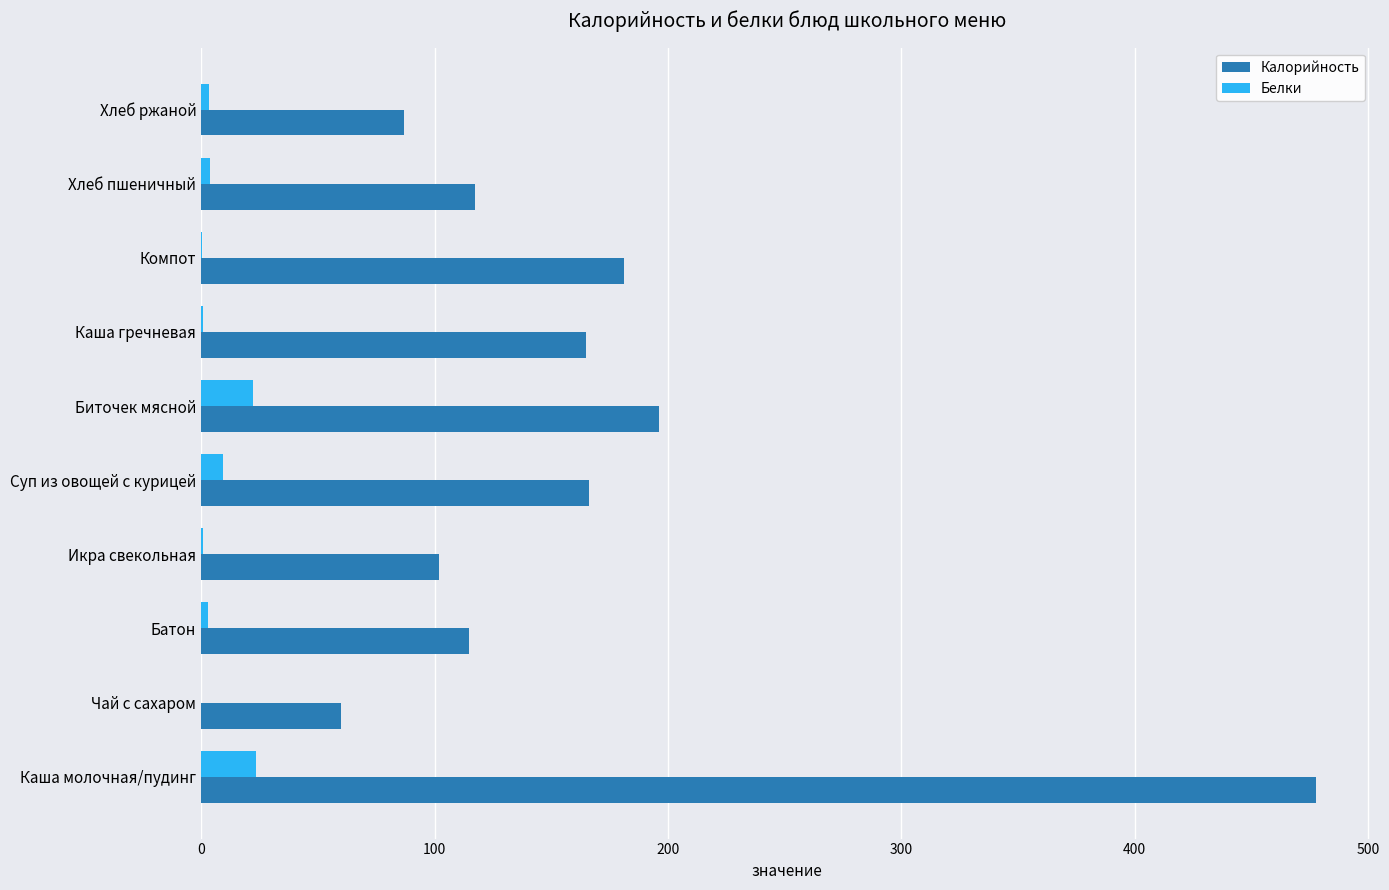

Is it true that Калорийность equals 77.2 at Батон?

False